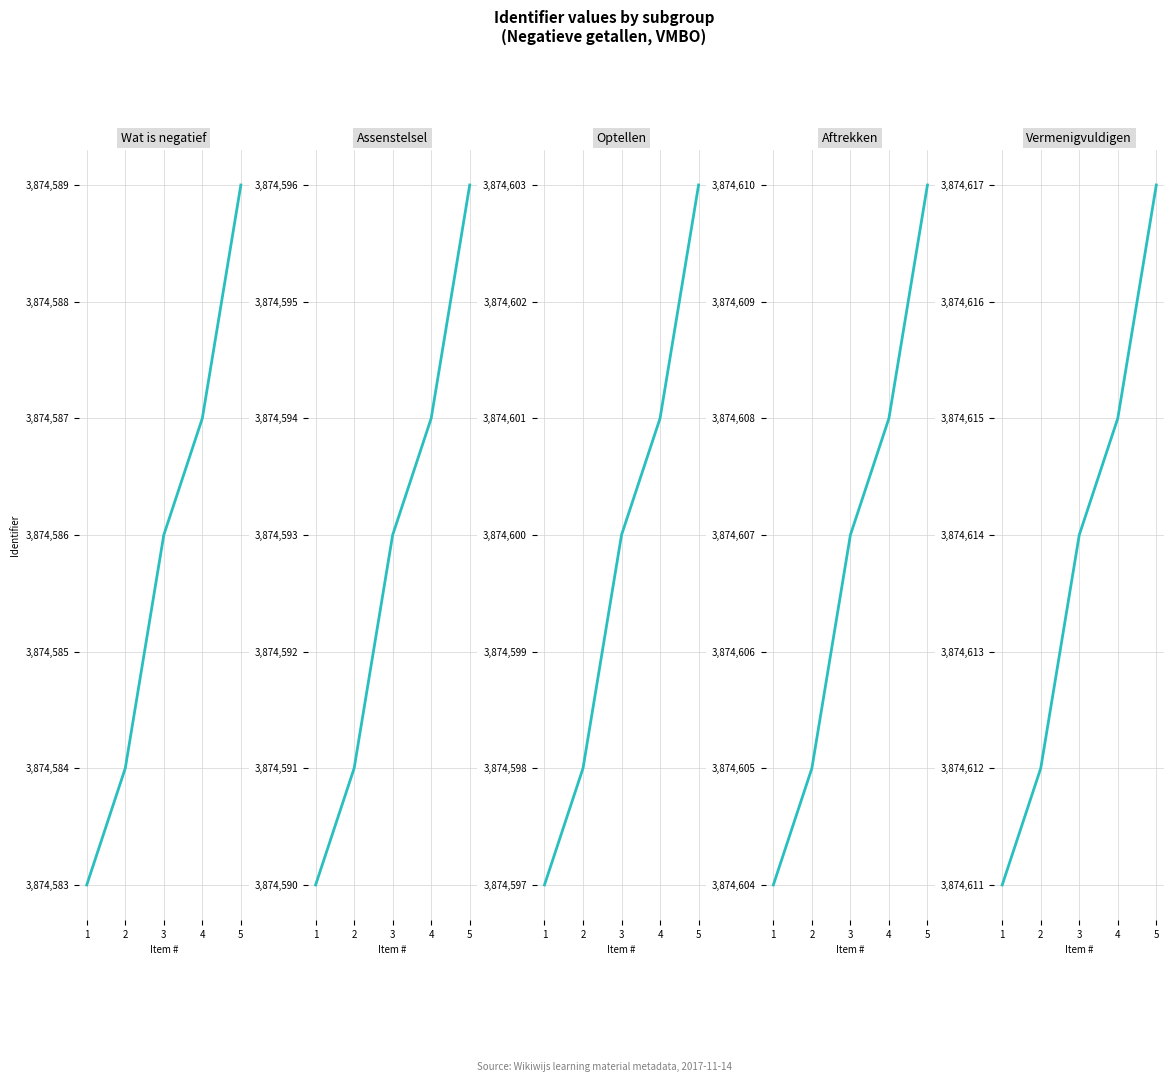

True or false: Vermenigvuldigen and Wat is negatief intersect in this chart.

False